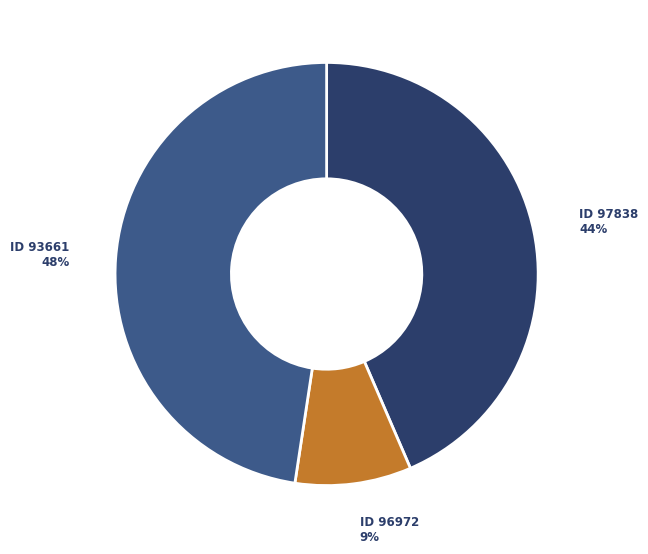

To the nearest percent, what is the average slice percentage?

33%